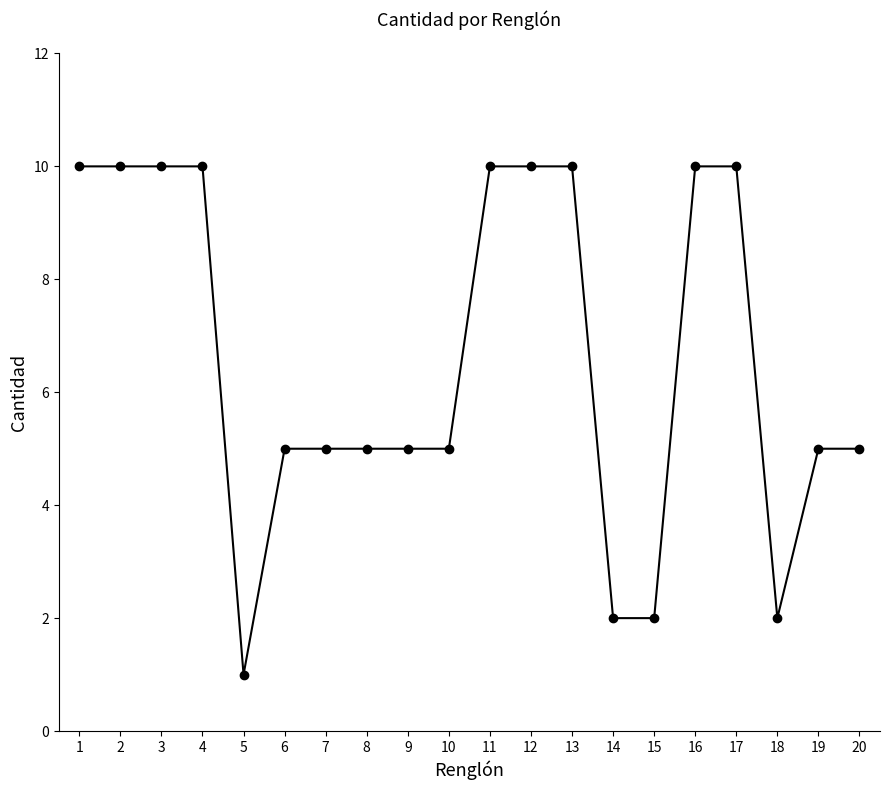

Is this an area chart (filled region under the line)?

No